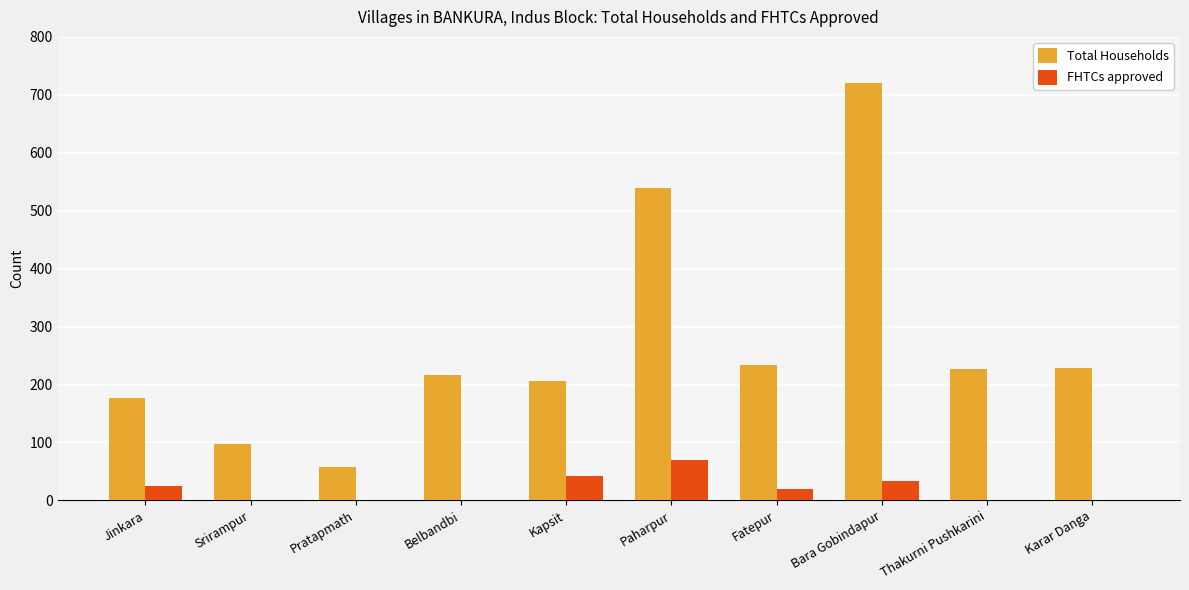

Is it true that Total Households equals 57 at Pratapmath?

True